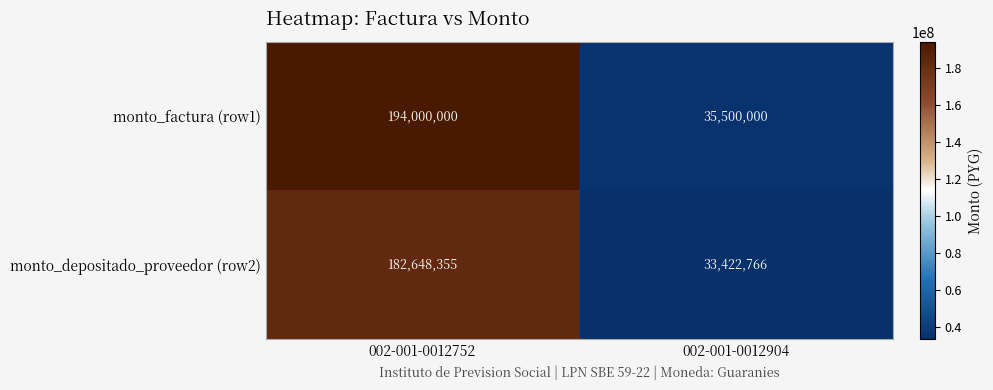

The monto_depositado_proveedor (row2) series shows 49494484 at 002-001-0012752. True or false?

False